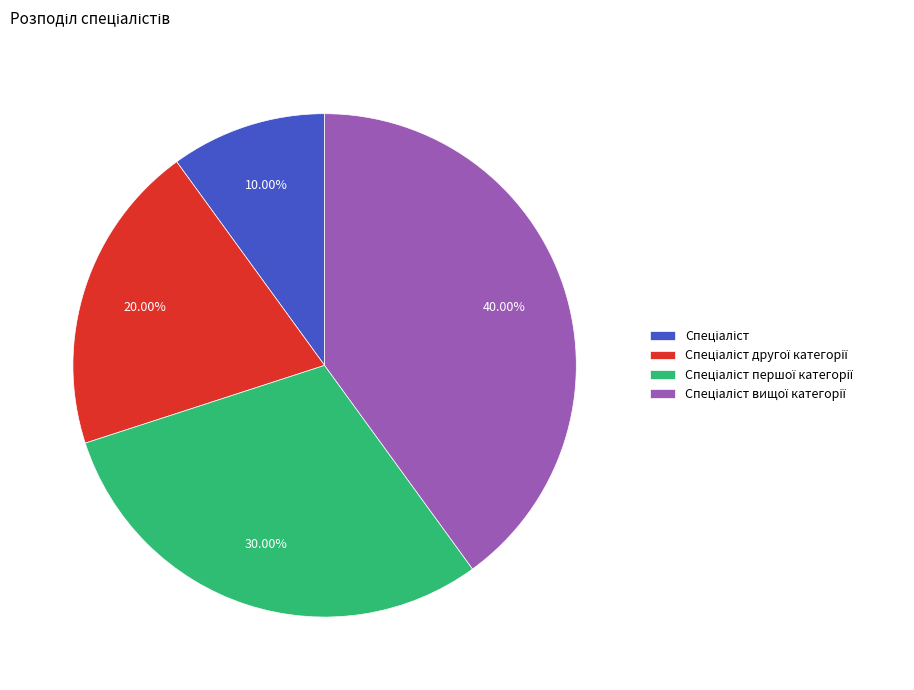

Does any single category account for the majority?

No